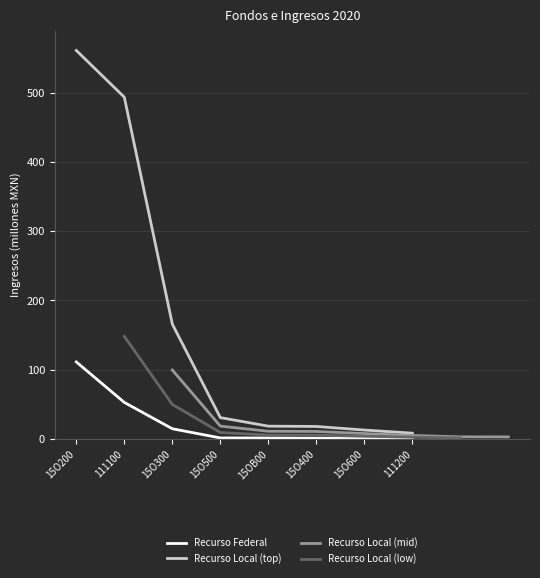

The Recurso Federal series shows 0.6 at 15O600. True or false?

True